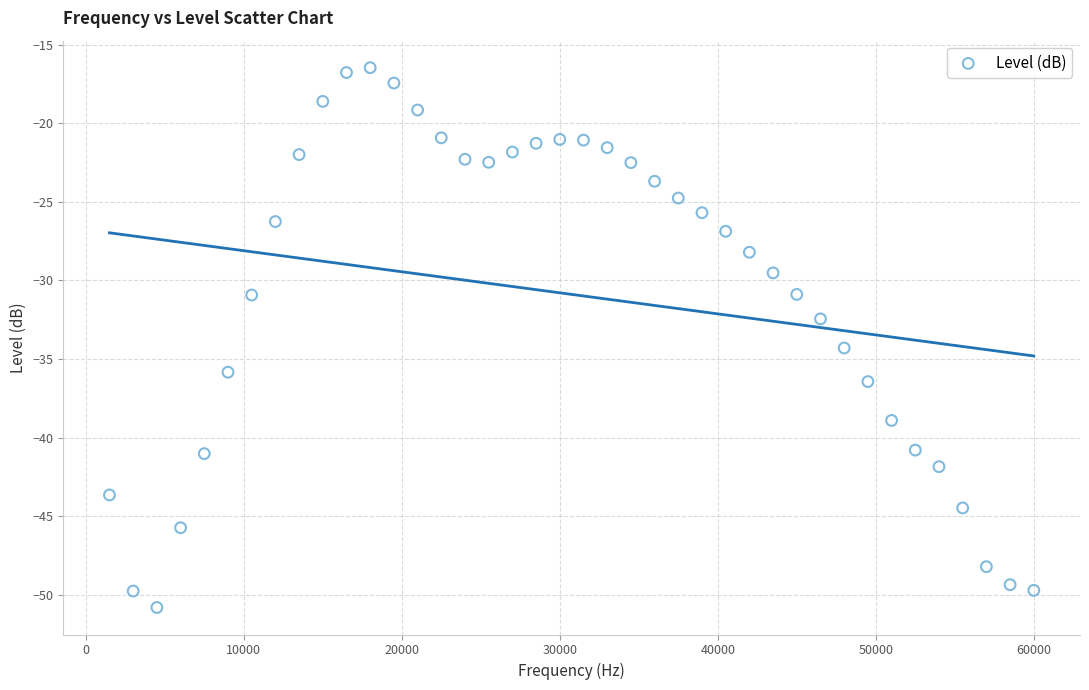

What is the range of X values (max minus min)?

58500.0